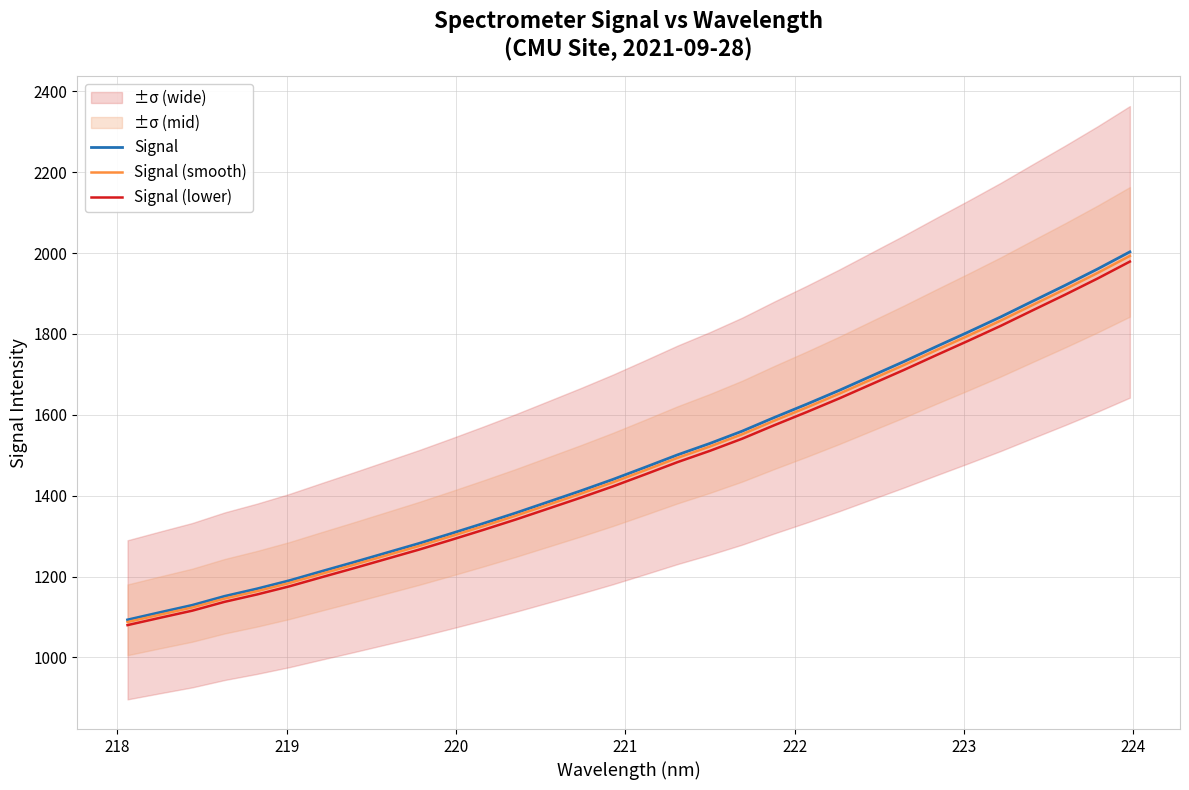

Reading right to left, list all the values displayed in this chart.

Signal: 2003.0	1960.7	1920.4	1881.4	1842.1	1804.9	1768.5	1731.6	1696.1	1660.4	1626.4	1593.7	1559.7	1529.2	1501.0	1470.4	1440.2	1411.8	1384.6	1357.4	1331.5	1306.4	1281.9	1258.7	1235.6	1213.0	1190.1	1169.8	1151.4	1129.2	1111.3	1093.0
Signal (smooth): 1993.0	1950.9	1910.8	1872.0	1832.9	1795.9	1759.7	1723.0	1687.6	1652.1	1618.3	1585.7	1551.9	1521.6	1493.5	1463.0	1433.0	1404.8	1377.7	1350.6	1324.9	1299.9	1275.4	1252.4	1229.4	1206.9	1184.1	1163.9	1145.6	1123.5	1105.7	1087.6
Signal (lower): 1979.0	1937.2	1897.4	1858.9	1820.0	1783.2	1747.3	1710.8	1675.7	1640.5	1606.9	1574.5	1540.9	1510.9	1483.0	1452.7	1422.9	1394.9	1368.0	1341.1	1315.6	1290.7	1266.5	1243.6	1220.8	1198.4	1175.8	1155.7	1137.5	1115.6	1098.0	1079.9